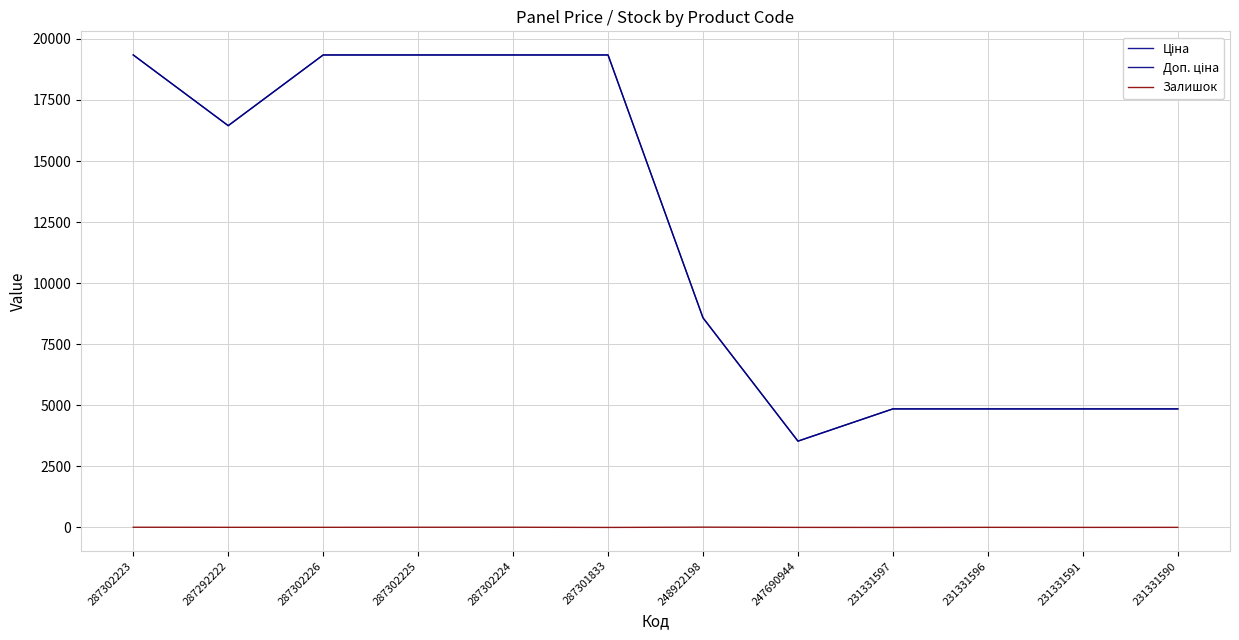

What is the value of the Доп. ціна point at the 1st from the left?

19343.1